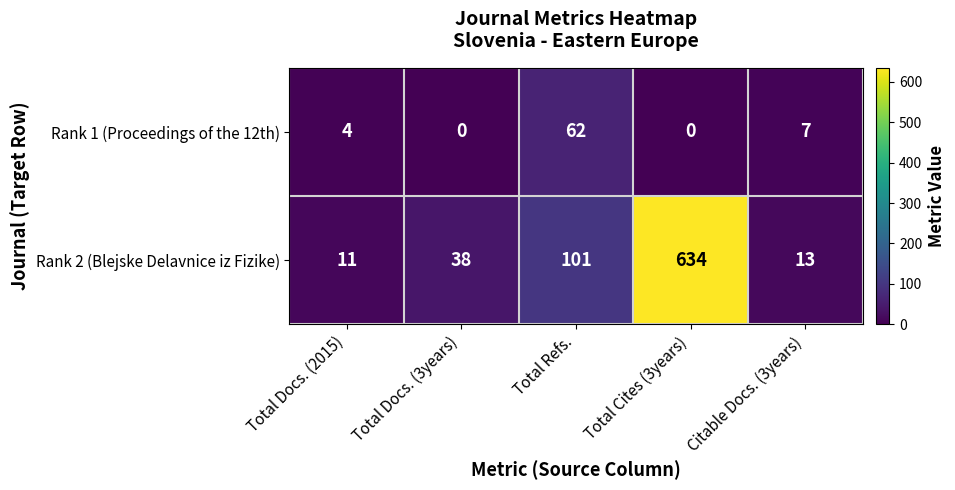

Which category has the highest value across all series?

Total Cites (3years)